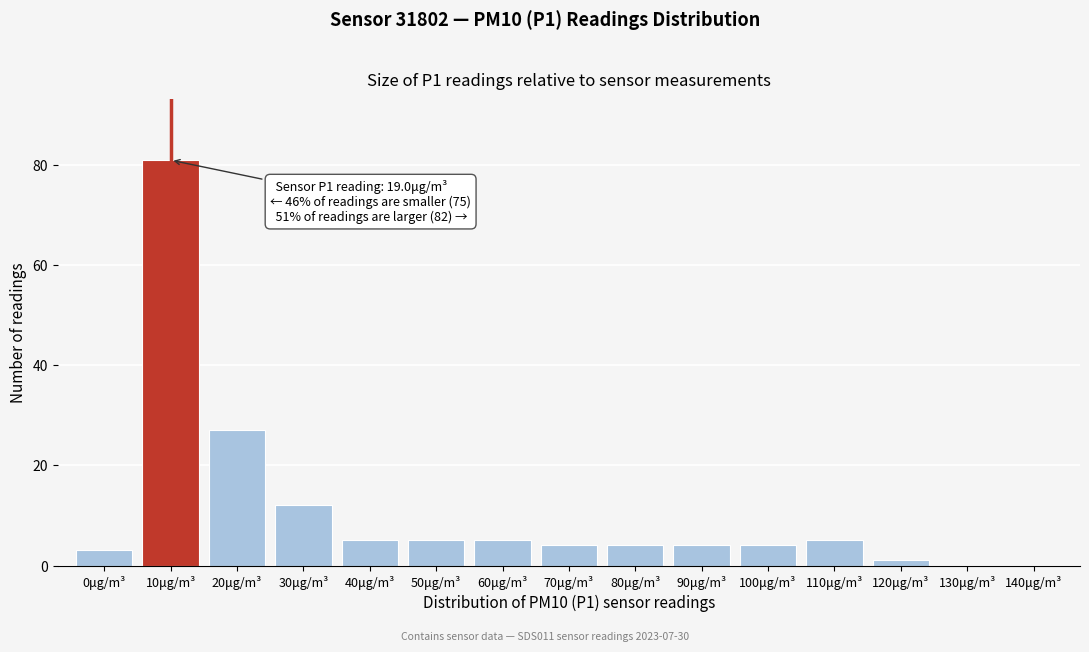

Reading left to right, list all the values displayed in this chart.

0μg/m³=3	10μg/m³=81	20μg/m³=27	30μg/m³=12	40μg/m³=5	50μg/m³=5	60μg/m³=5	70μg/m³=4	80μg/m³=4	90μg/m³=4	100μg/m³=4	110μg/m³=5	120μg/m³=1	130μg/m³=0	140μg/m³=0